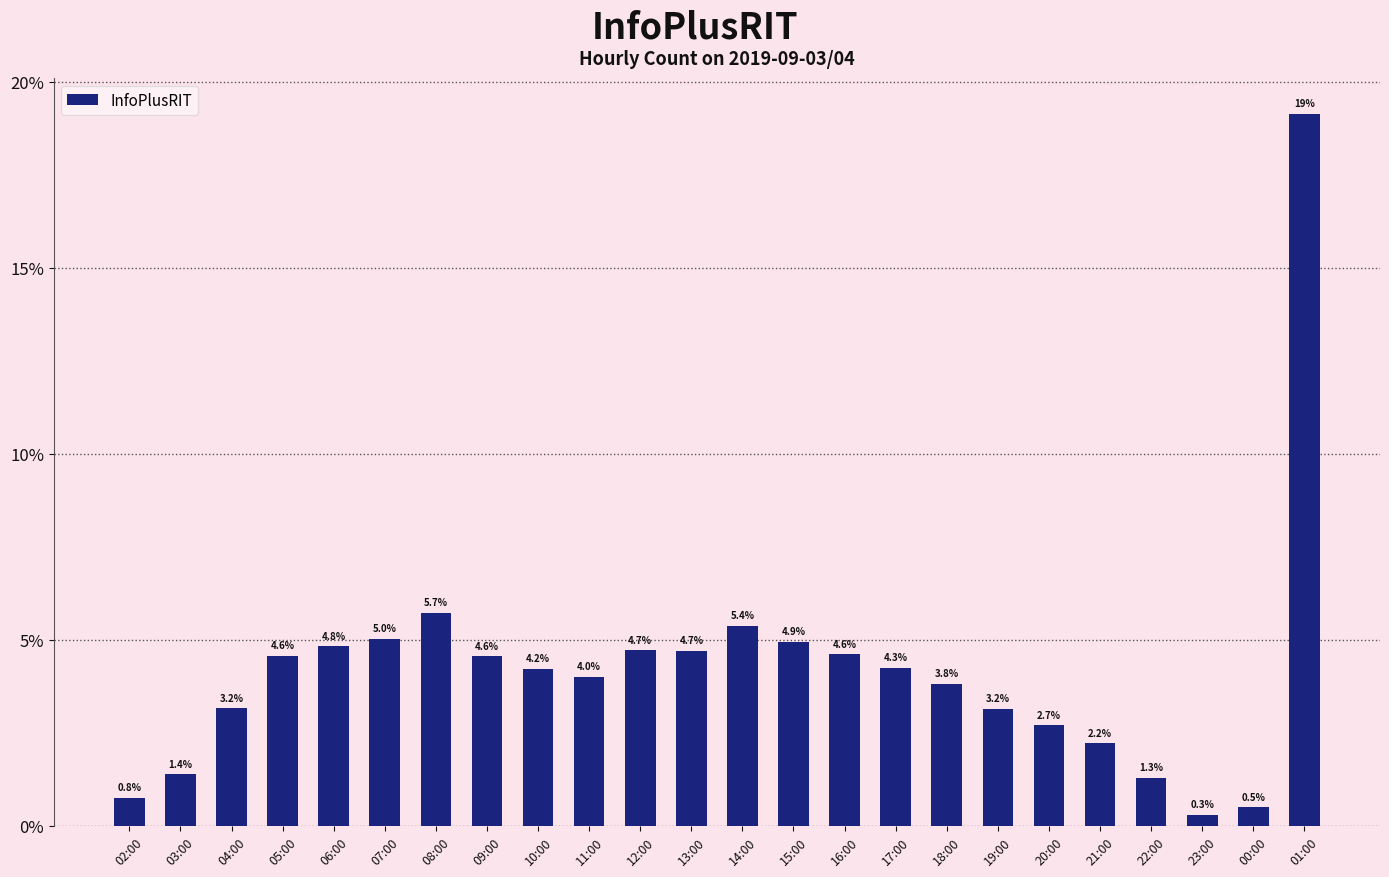

What is the ratio of the value at 13:00 to the value at 03:00?

3.4